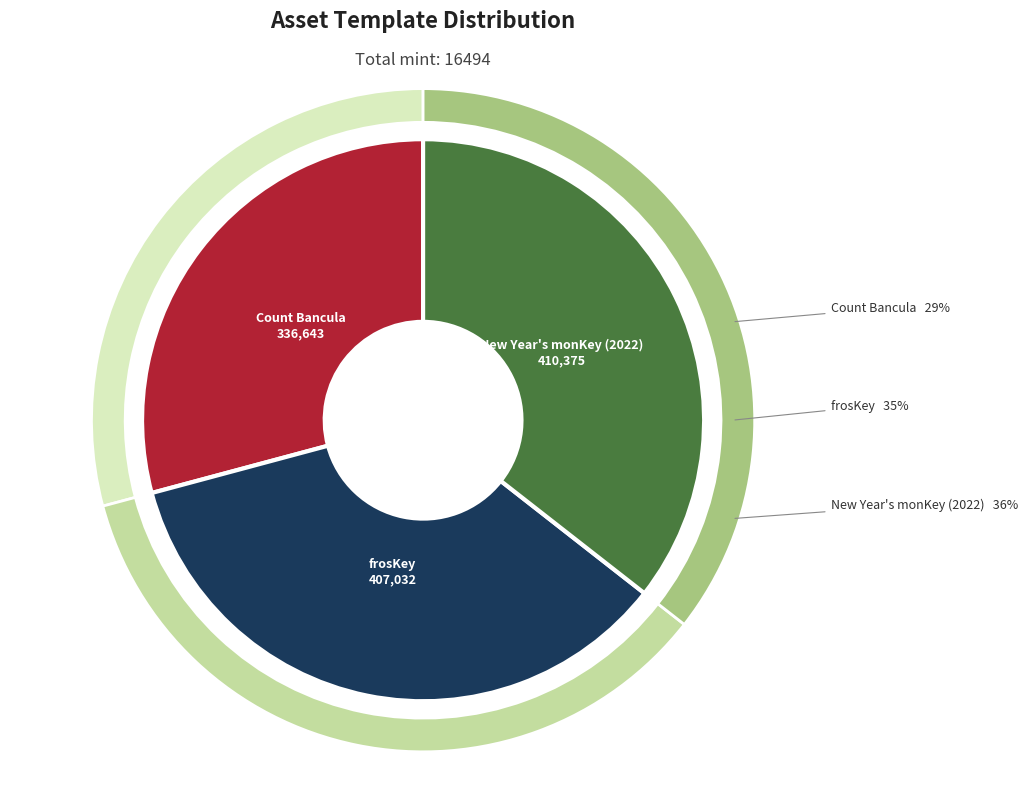

To the nearest percent, what is the average slice percentage?

33%